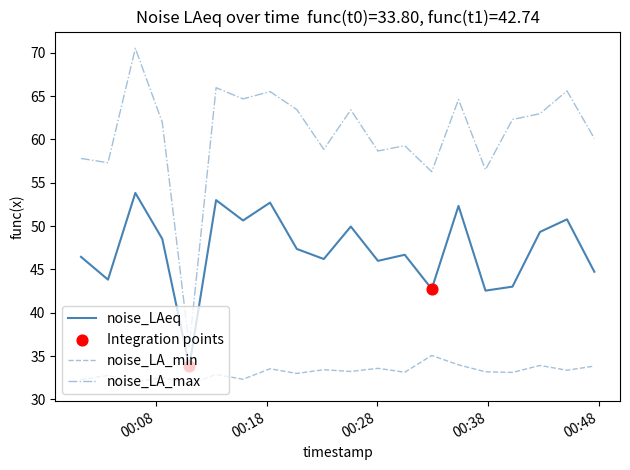

True or false: noise_LAeq and noise_LA_max cross at least once.

False